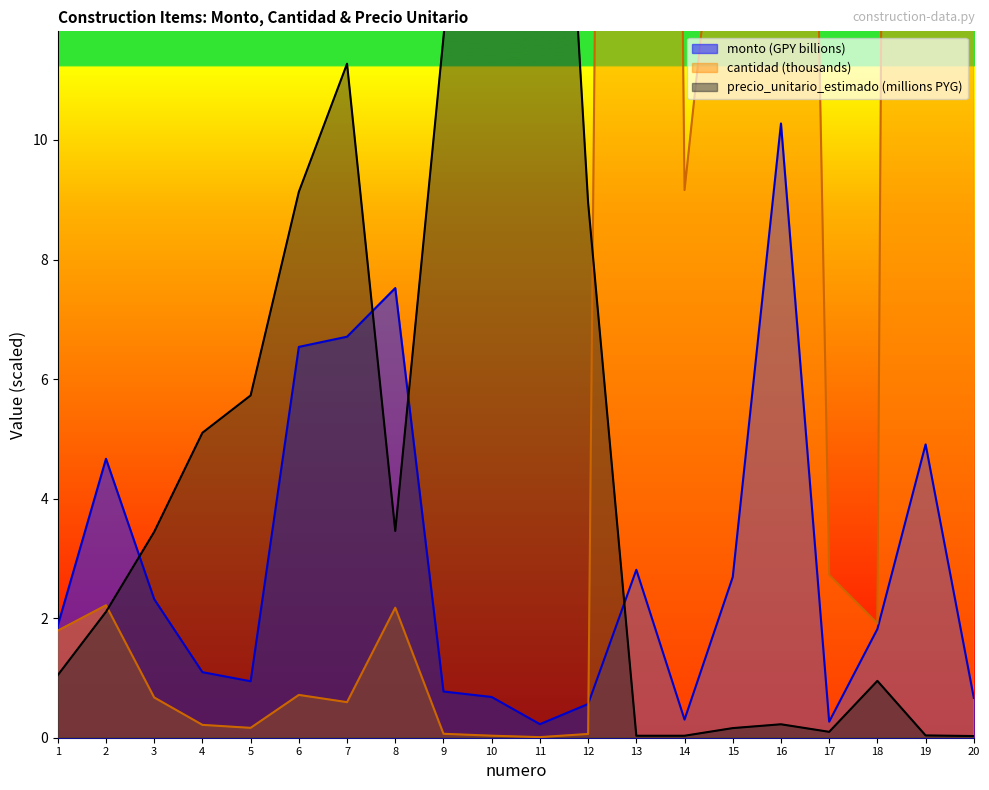

How many categories are shown in the chart?

20